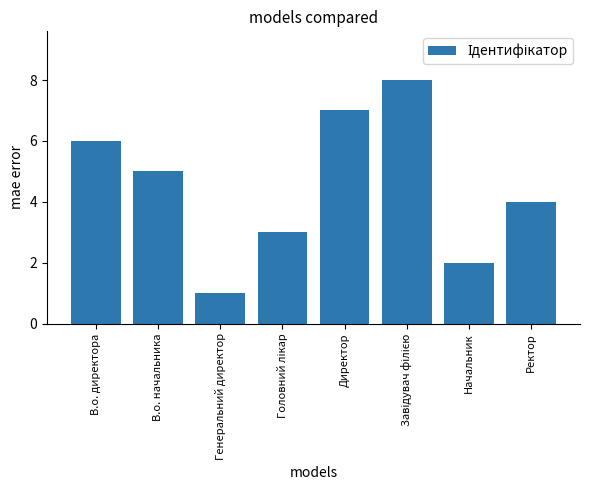

Is it true that the value at В.о. директора is 6?

True